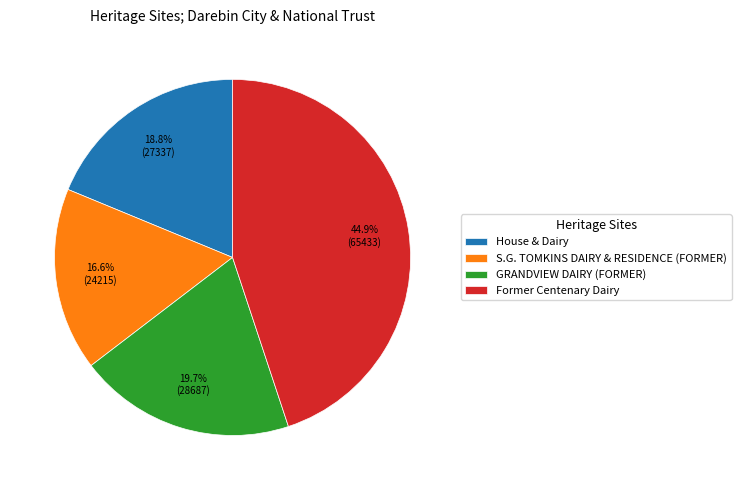

Which category has the biggest portion of the pie?

Former Centenary Dairy